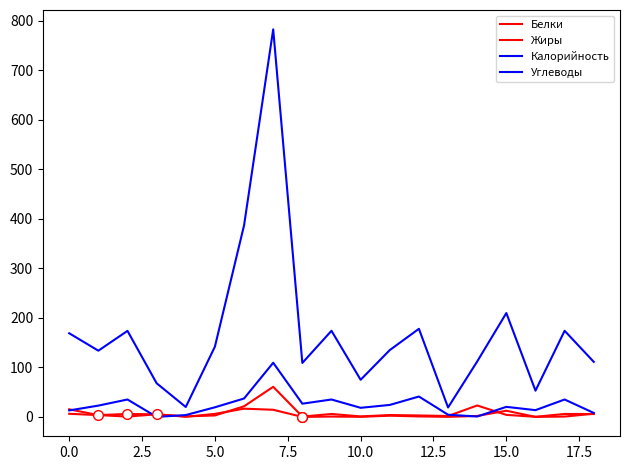

True or false: Жиры and Калорийность intersect in this chart.

False